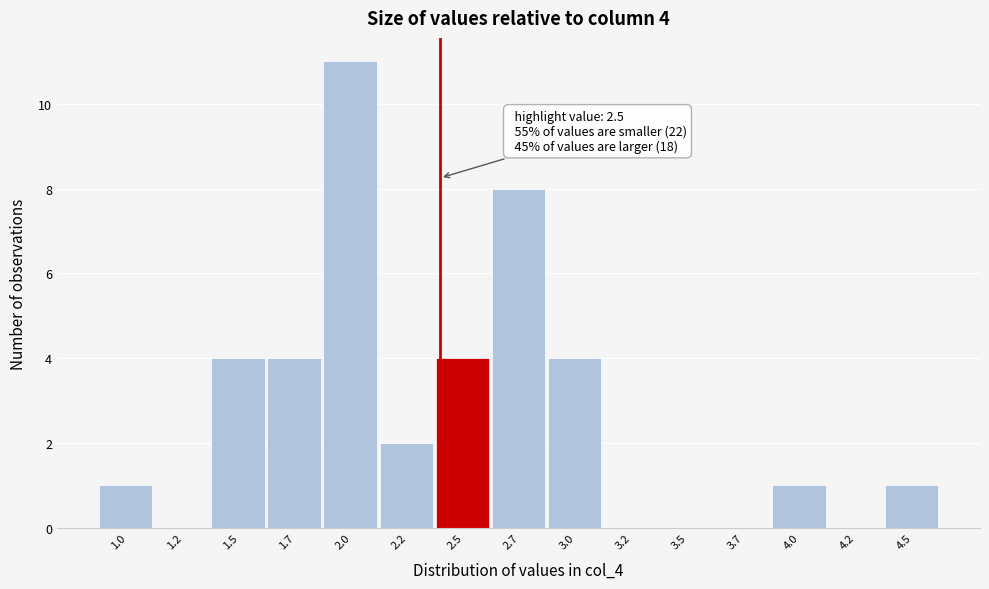

Reading right to left, extract all data points from this chart.

4.5=1	4.2=0	4.0=1	3.7=0	3.5=0	3.2=0	3.0=4	2.7=8	2.5=4	2.2=2	2.0=11	1.7=4	1.5=4	1.2=0	1.0=1